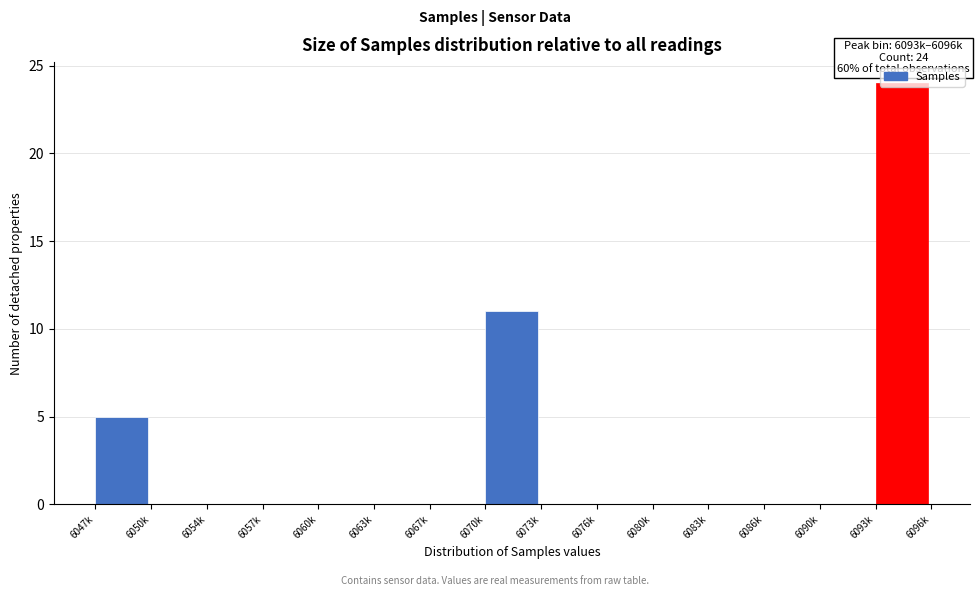

Where is the data nearest to the value 12?

6070k